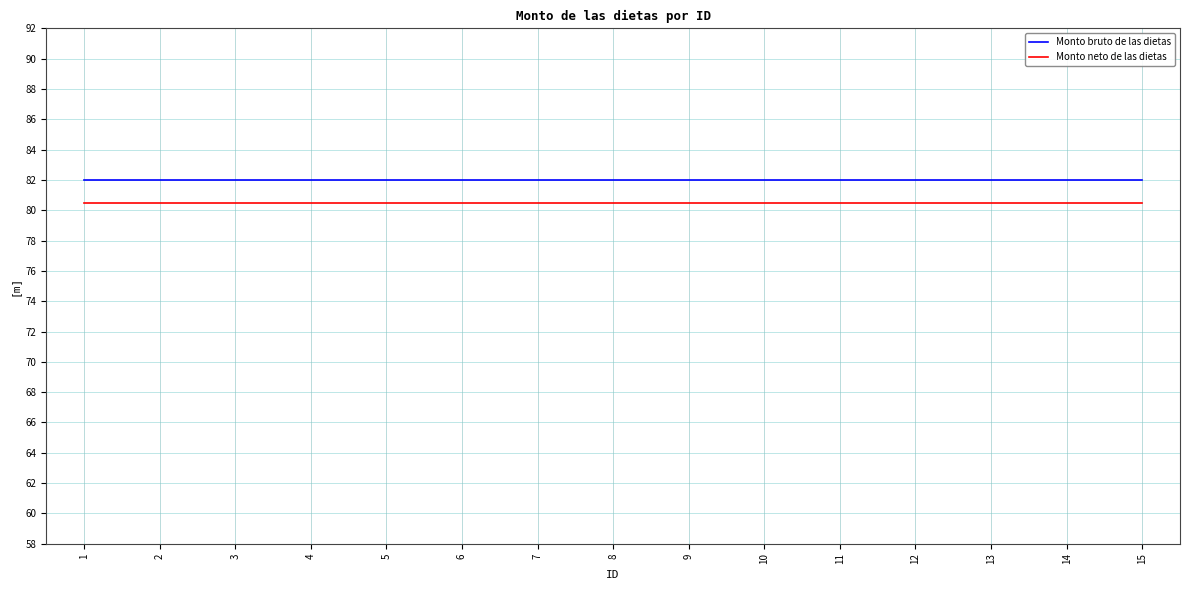

The Monto bruto de las dietas series shows 82.0 at 2. True or false?

True